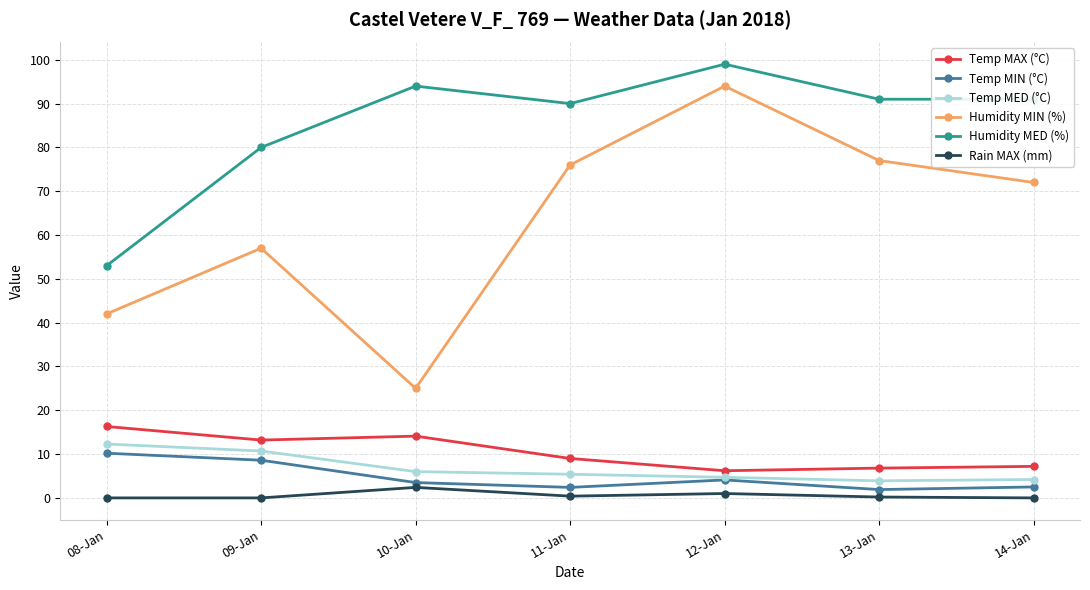

At which label does Temp MIN (°C) first exceed 3?

08-Jan